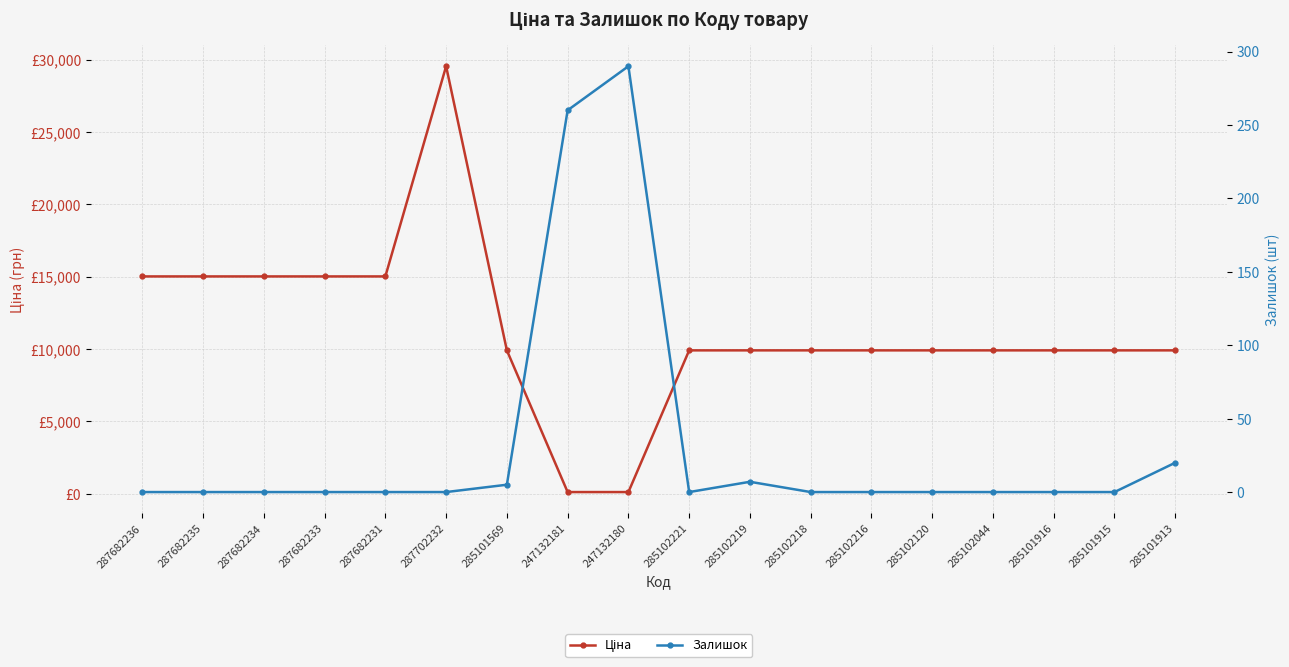

The value of Ціна at 287682231 is 15019.2. True or false?

True